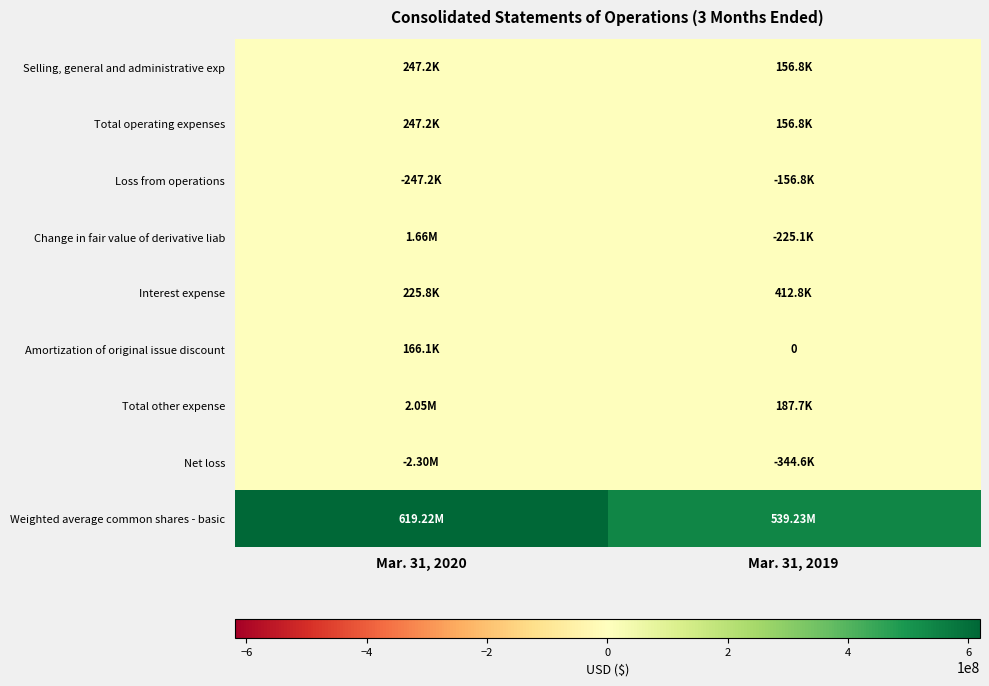

Between Mar. 31, 2020 and Mar. 31, 2019, which is larger?

Mar. 31, 2020